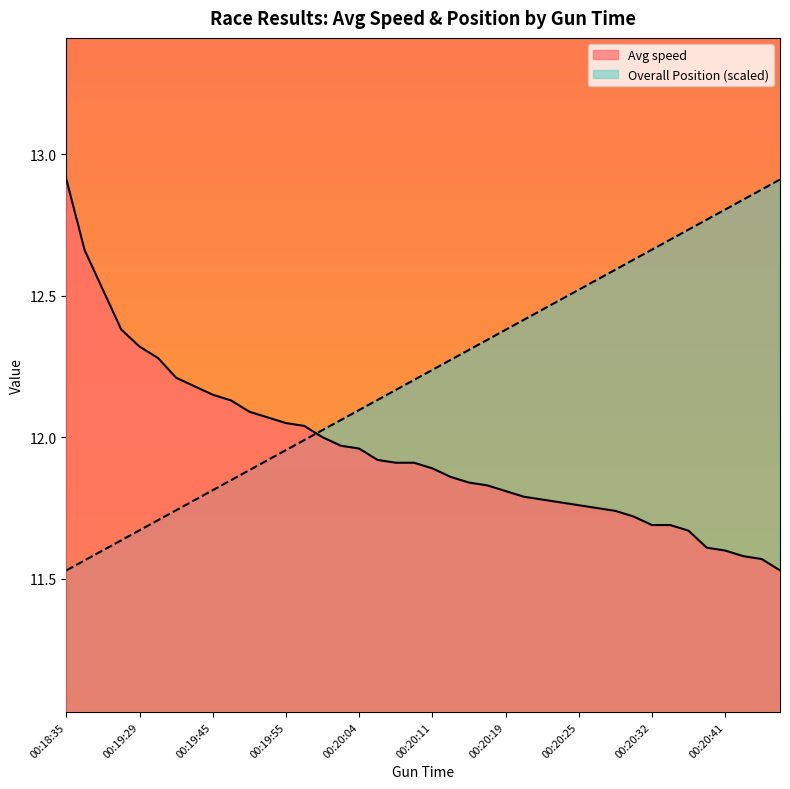

What is the difference between the highest and lowest values at 00:20:29?

0.9